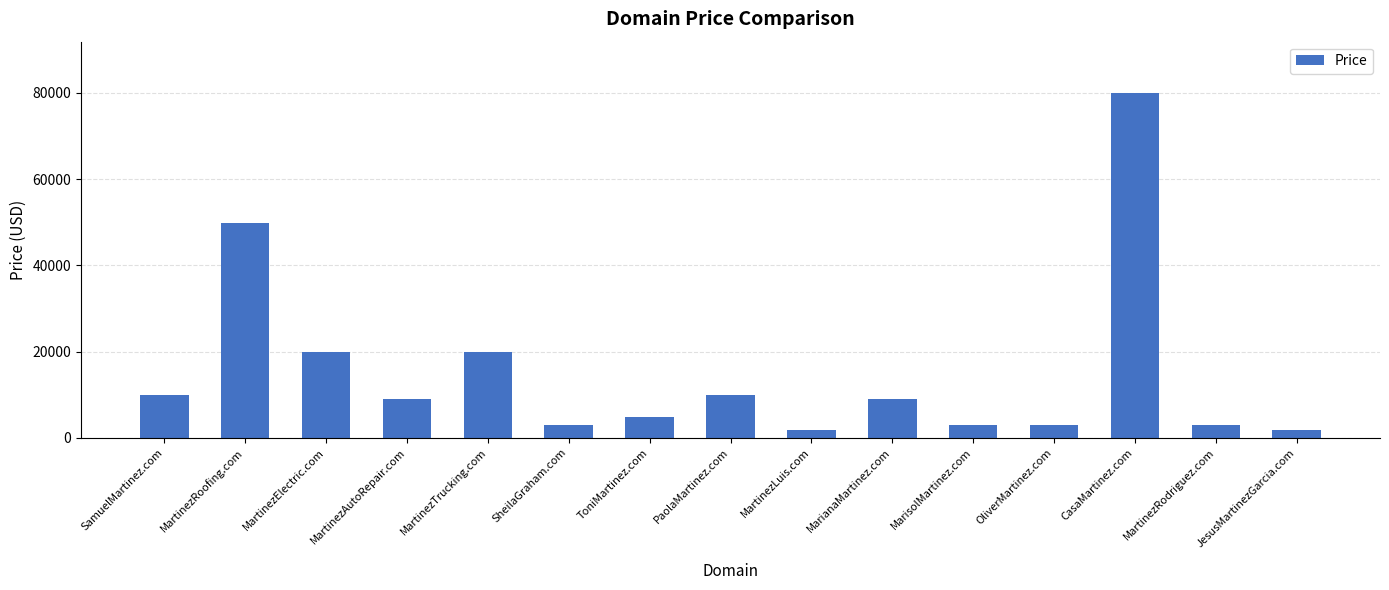

Count the number of data series in this chart.

1